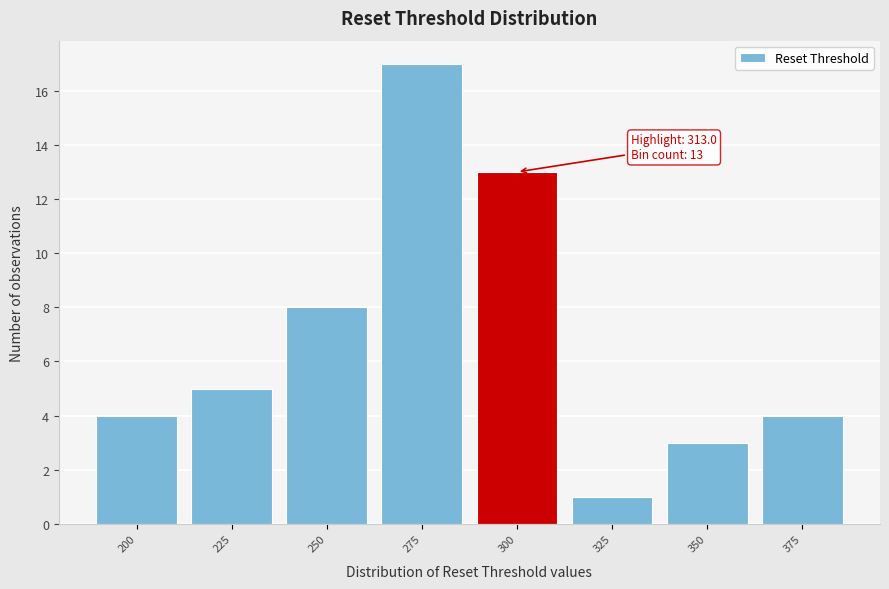

Reading left to right, list all the values displayed in this chart.

200=4	225=5	250=8	275=17	300=13	325=1	350=3	375=4